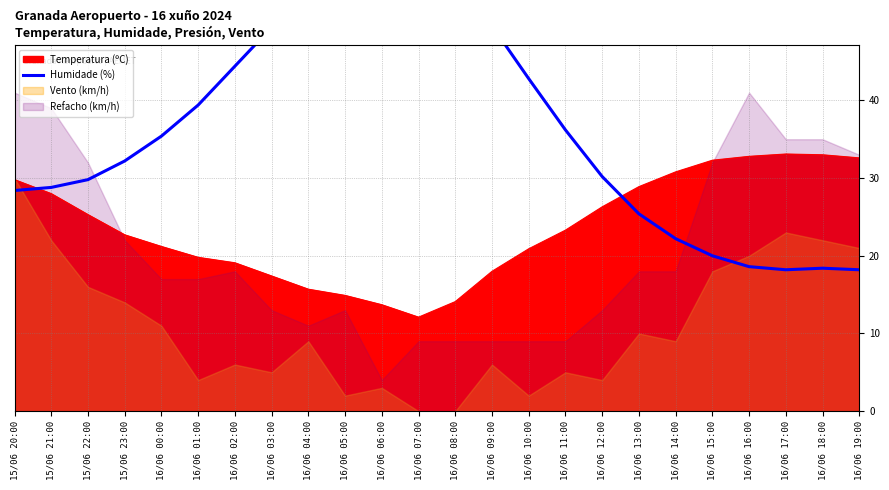

What is the maximum value for Temperatura (ºC)?

33.1